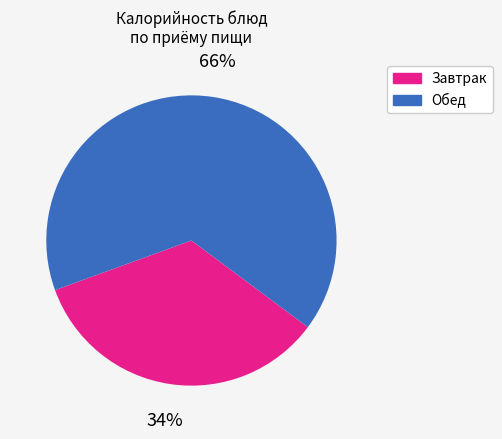

Does any single category account for the majority?

Yes